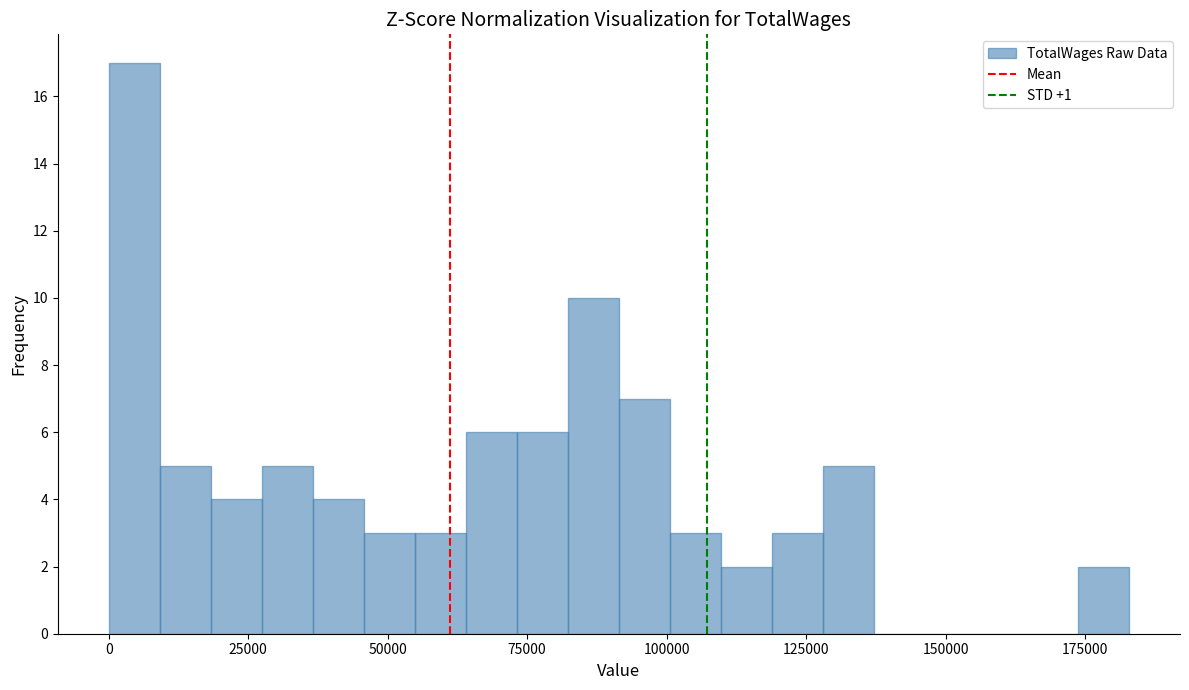

Around what value on the x-axis is the tallest bar? Give the approximate position of its centre, as read against the axis.

5000